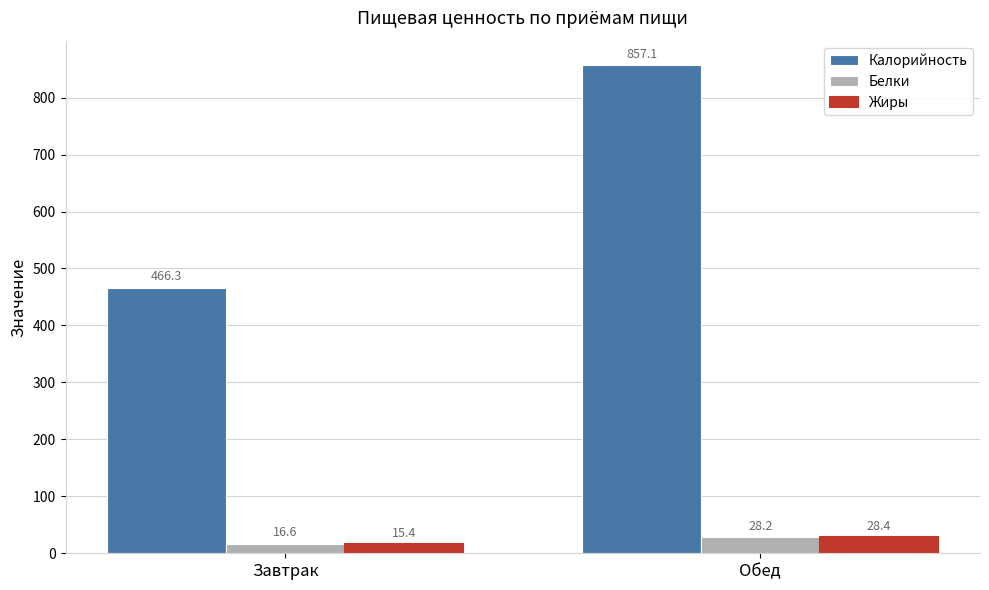

How many values in the Жиры series are below 28?

1